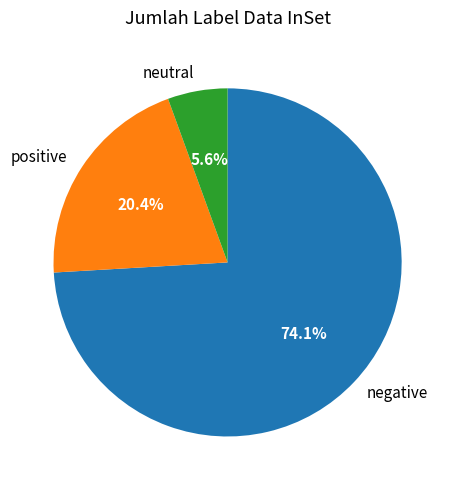

Is the sum of neutral and negative greater than half?

Yes